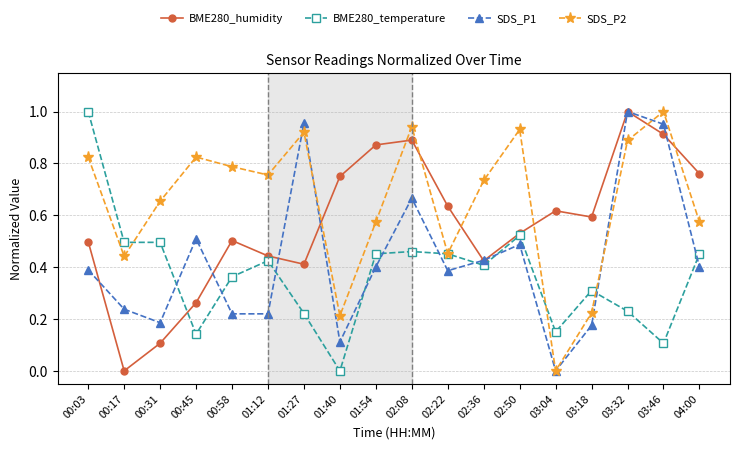

At which label does SDS_P2 reach its minimum?

03:04